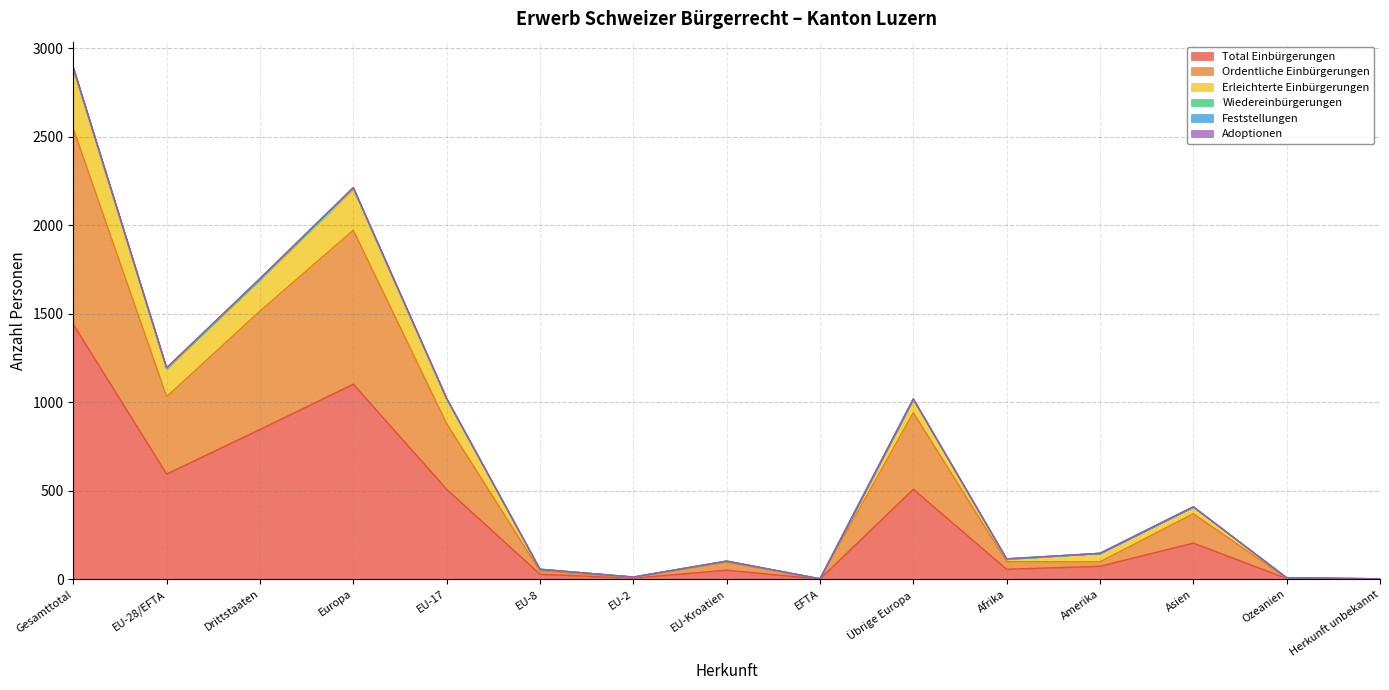

True or false: Erleichterte Einbürgerungen has a value of 8 at Ozeanien.

True